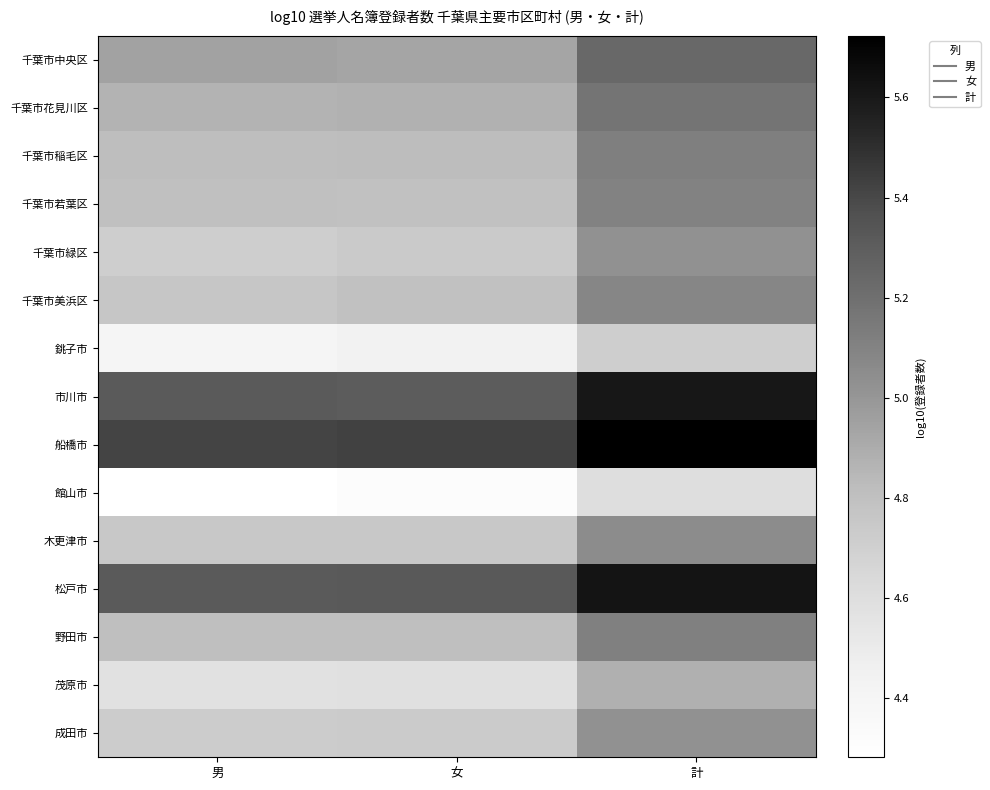

Reading left to right, transcribe all the data shown in this chart.

千葉市中央区: 男=4.9	女=4.9	計=5.2
千葉市花見川区: 男=4.9	女=4.9	計=5.2
千葉市稲毛区: 男=4.8	女=4.8	計=5.1
千葉市若葉区: 男=4.8	女=4.8	計=5.1
千葉市緑区: 男=4.7	女=4.7	計=5.0
千葉市美浜区: 男=4.8	女=4.8	計=5.1
銚子市: 男=4.4	女=4.4	計=4.7
市川市: 男=5.3	女=5.3	計=5.6
船橋市: 男=5.4	女=5.4	計=5.7
館山市: 男=4.3	女=4.3	計=4.6
木更津市: 男=4.8	女=4.7	計=5.1
松戸市: 男=5.3	女=5.3	計=5.6
野田市: 男=4.8	女=4.8	計=5.1
茂原市: 男=4.6	女=4.6	計=4.9
成田市: 男=4.7	女=4.7	計=5.0